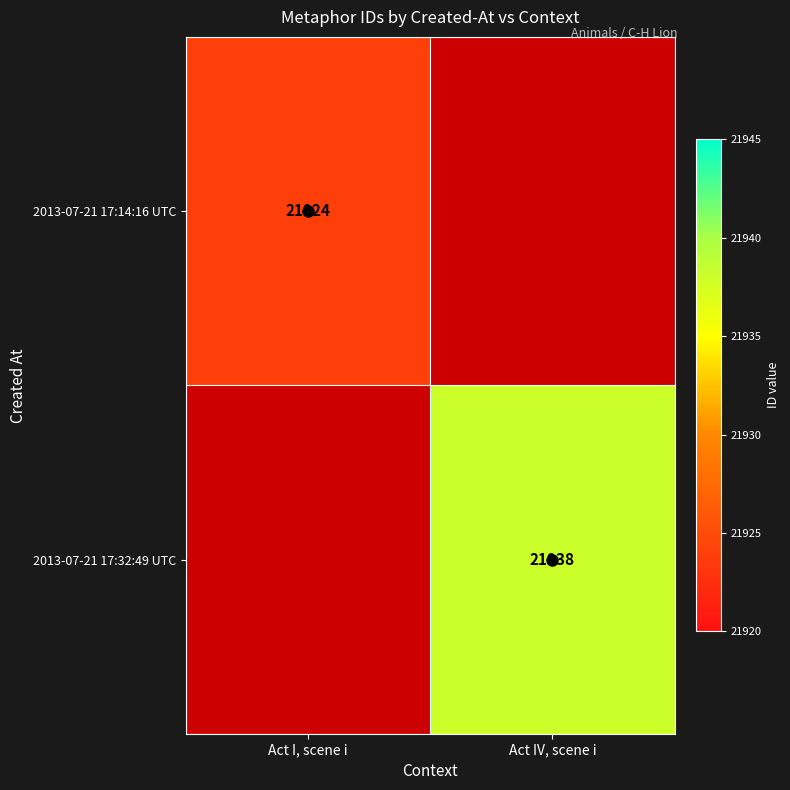

Rank the series by their maximum value, from lowest to highest.

2013-07-21 17:14:16 UTC, 2013-07-21 17:32:49 UTC